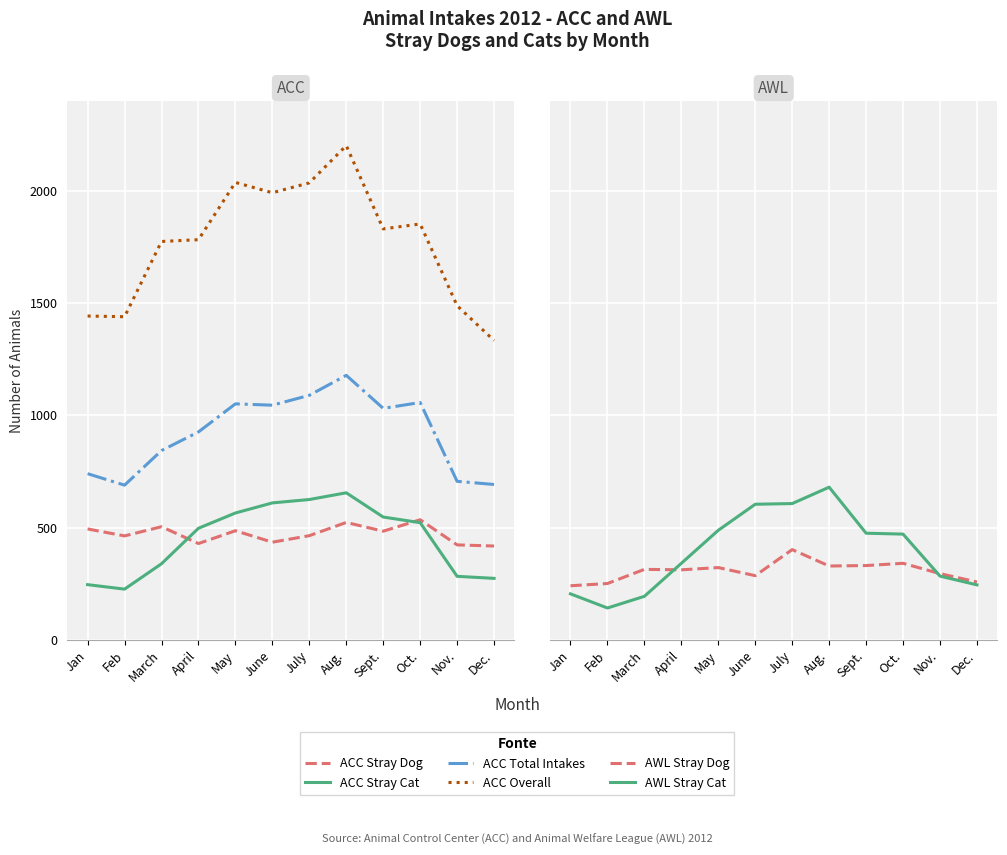

At how many categories does at least one series exceed 1621?

8